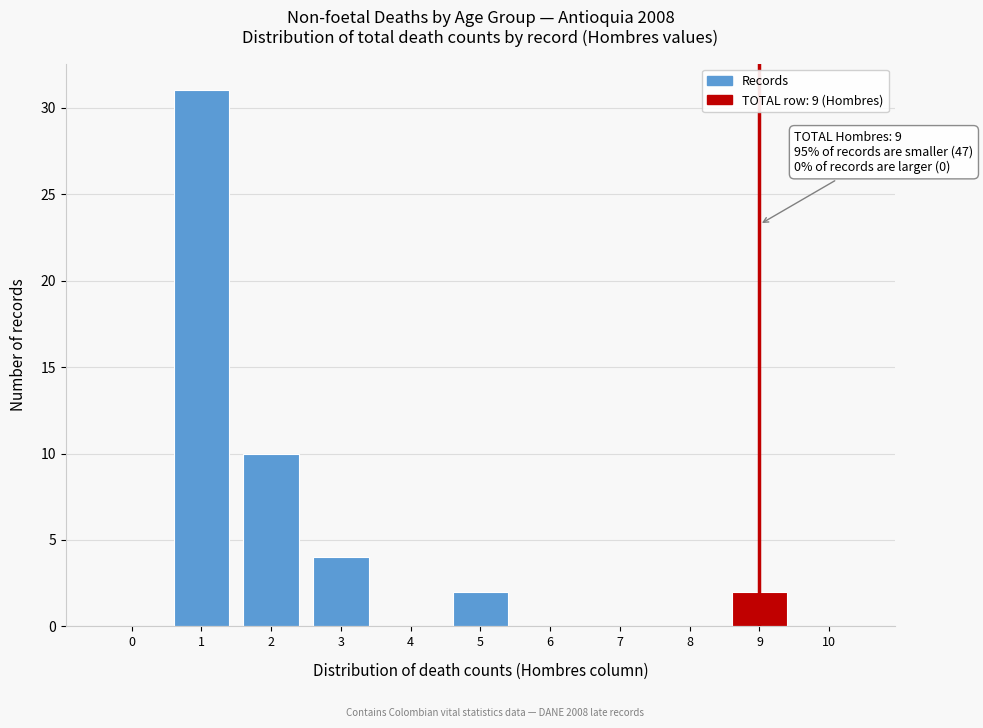

Reading left to right, what are all the values shown in this chart?

0=0	1=31	2=10	3=4	4=0	5=2	6=0	7=0	8=0	9=2	10=0